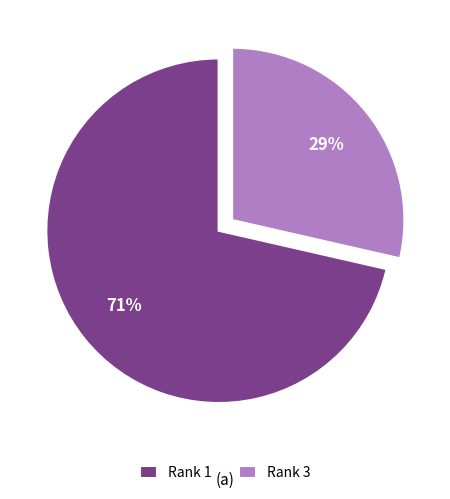

How many slices are in this pie chart?

2